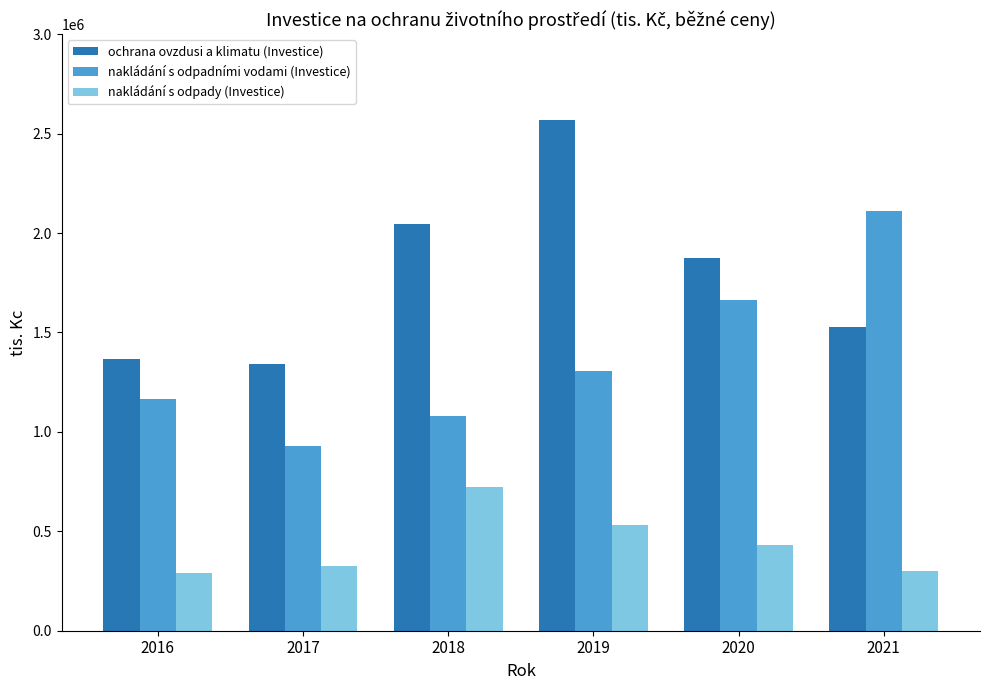

What is the sum of all ochrana ovzdusi a klimatu (Investice) values?

10722830